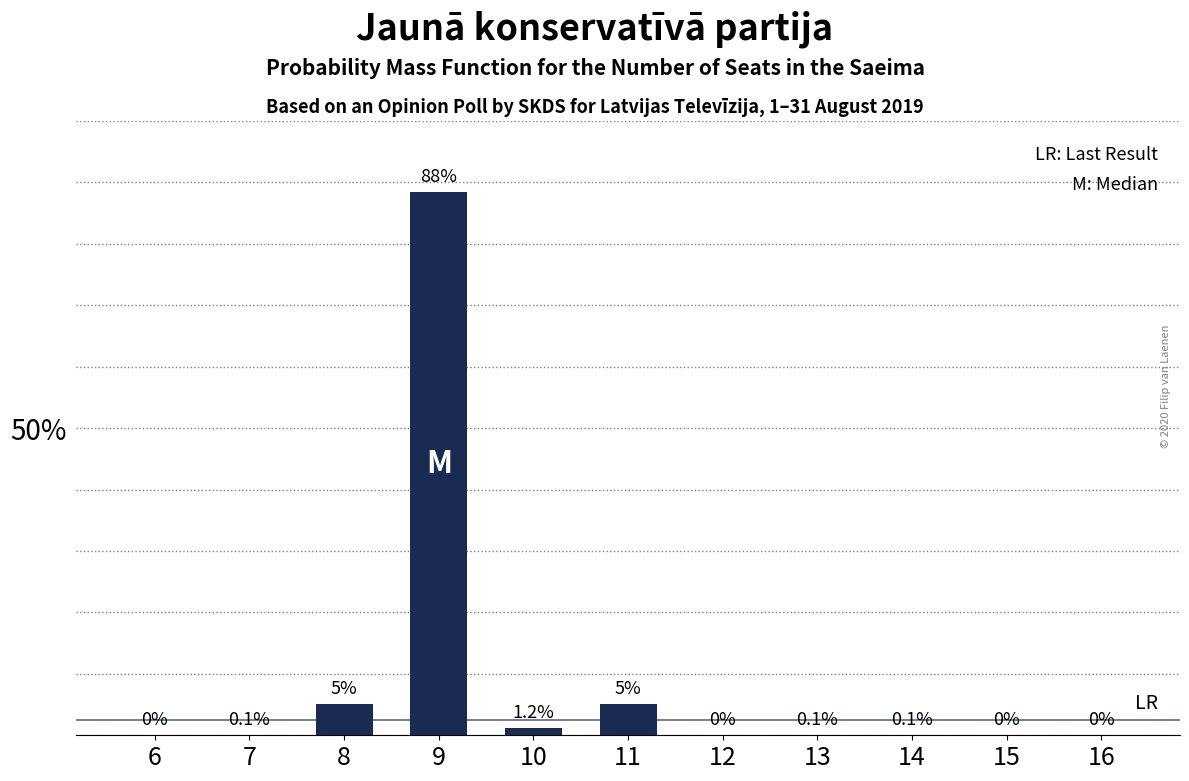

Reading left to right, what are all the values shown in this chart?

6=0.0	7=0.1	8=5.0	9=88.4	10=1.2	11=5.0	12=0.0	13=0.1	14=0.1	15=0.0	16=0.0